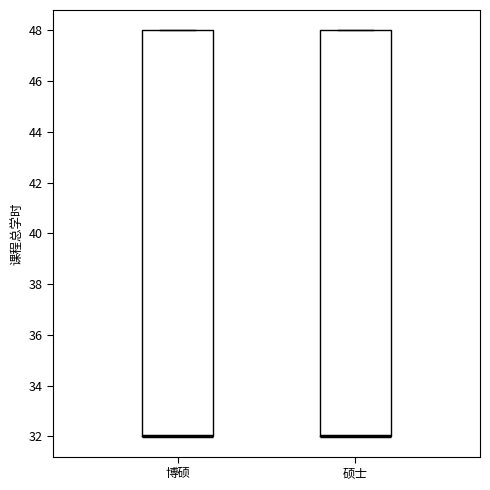

Reading left to right, transcribe this box plot: for each box, give where its median line is, the range the box spans, and where its two whiskers end, as read against the y-axis. The values are not printed on the chart, so give them approximately, as read against the axis.

博硕: median 32 (drawn on the box's lower edge), box 32 to 48, whiskers 32 to 48
硕士: median 32 (drawn on the box's lower edge), box 32 to 48, whiskers 32 to 48